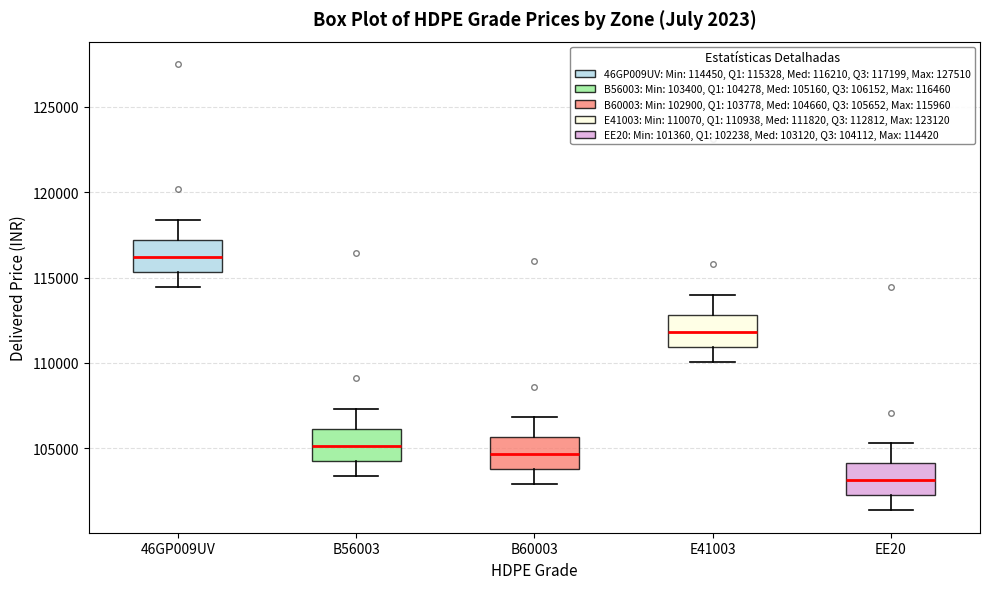

Reading left to right, read every box against the y-axis: the position of its median line, the range the box covers, and the ends of its whiskers. The values are not printed on the chart, so give them approximately, as read against the axis.

46GP009UV: median 116000, box 115500 to 117000, whiskers 114500 to 118500
B56003: median 105000, box 104500 to 106000, whiskers 103500 to 107500
B60003: median 104500, box 104000 to 105500, whiskers 103000 to 107000
E41003: median 112000, box 111000 to 113000, whiskers 110000 to 114000
EE20: median 103000, box 102000 to 104000, whiskers 101500 to 105500